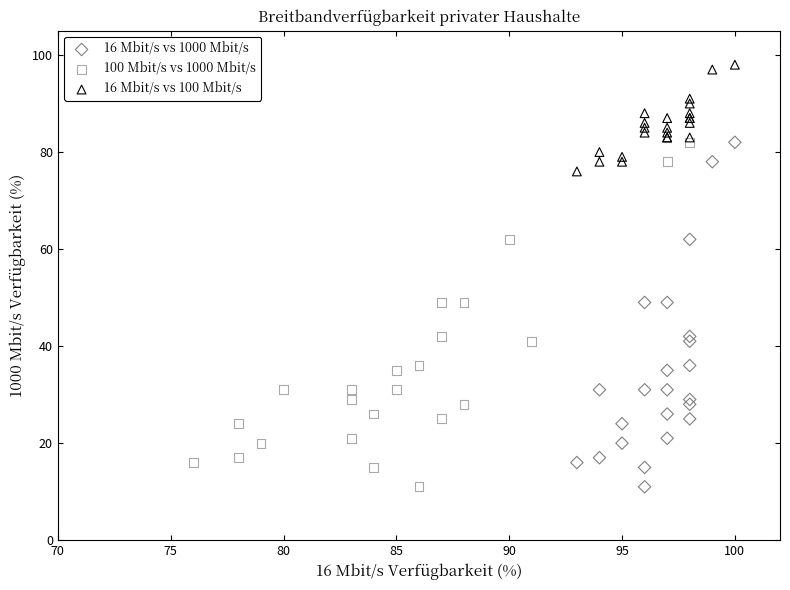

Which series reaches the maximum Y coordinate?

16 Mbit/s vs 100 Mbit/s